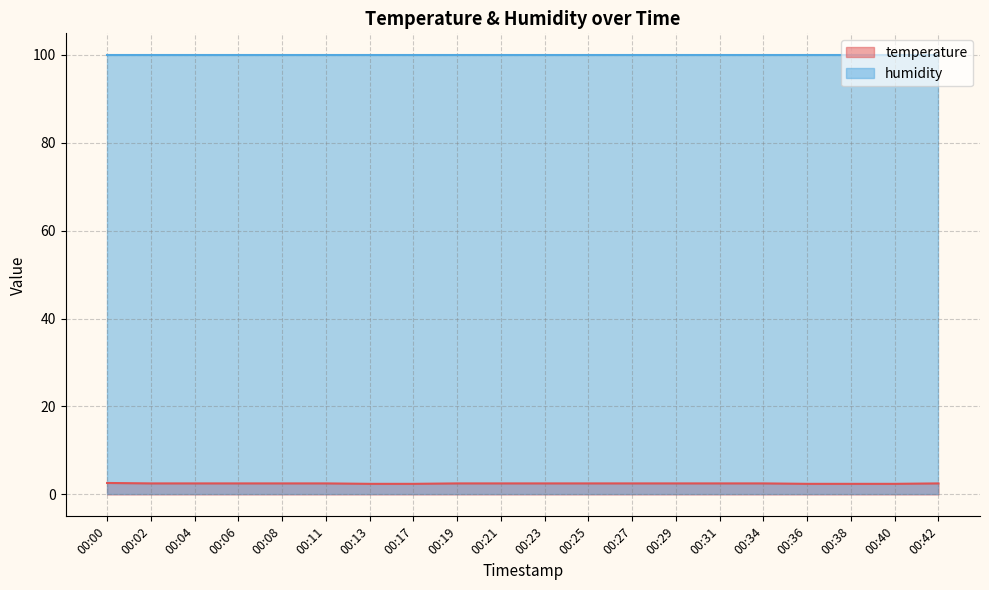

List the labels in order of value, smallest first.

00:13, 00:17, 00:36, 00:38, 00:40, 00:02, 00:04, 00:06, 00:08, 00:11, 00:19, 00:21, 00:23, 00:25, 00:27, 00:29, 00:31, 00:34, 00:42, 00:00